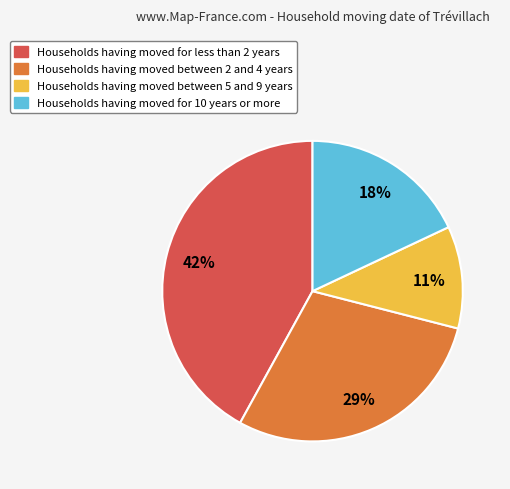

Is there a majority slice in this chart?

No